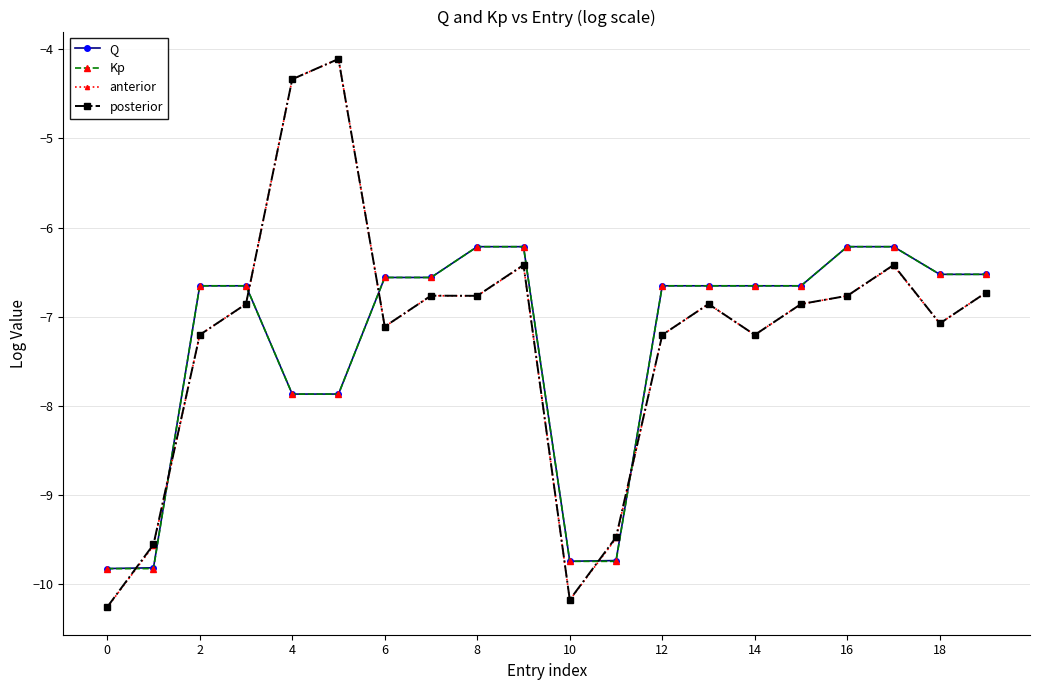

At how many categories does at least one series exceed -7?

16